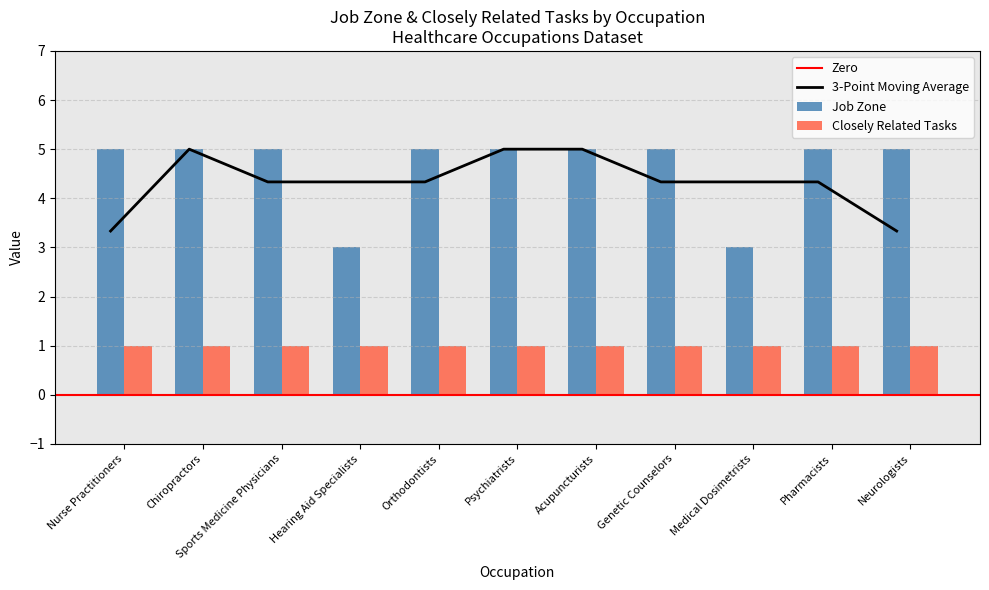

The chart shows a value of 7 at Sports Medicine Physicians. True or false?

False